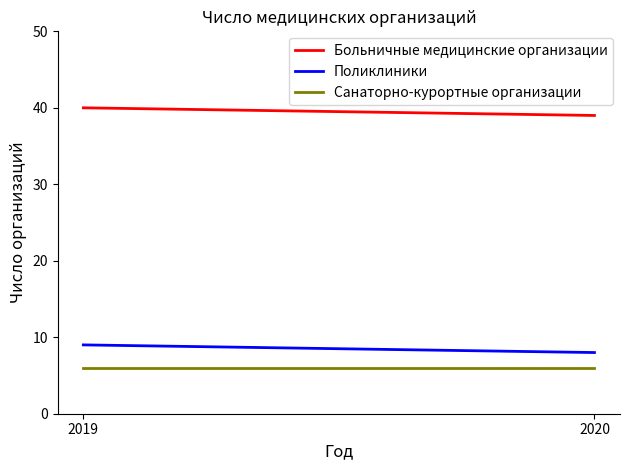

What is the sum of the Санаторно-курортные организации values at 2020 and 2019?

12